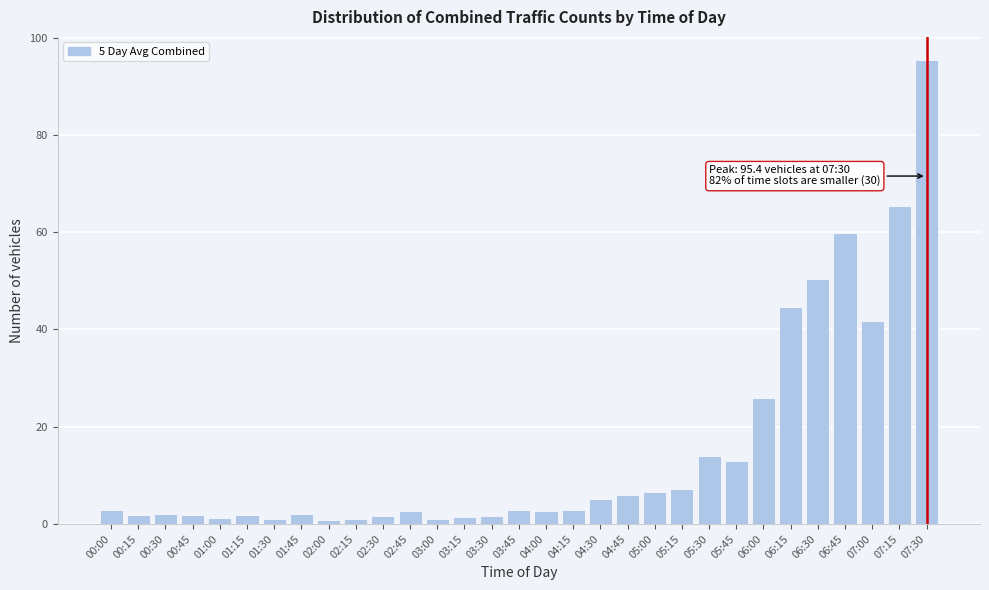

What is the label of the 10th bar from the left?

02:15